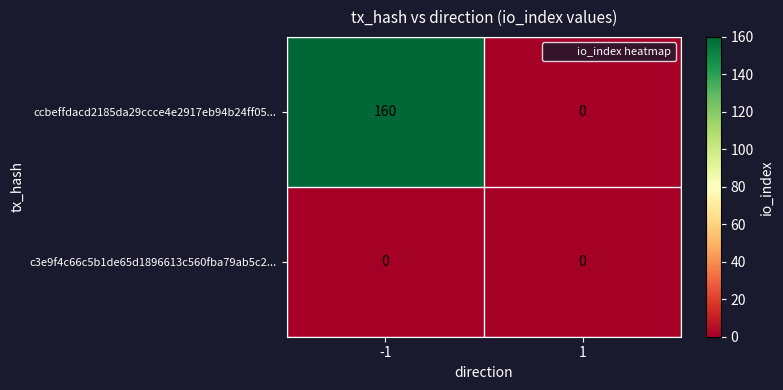

What is the difference between the highest and lowest values at -1?

160